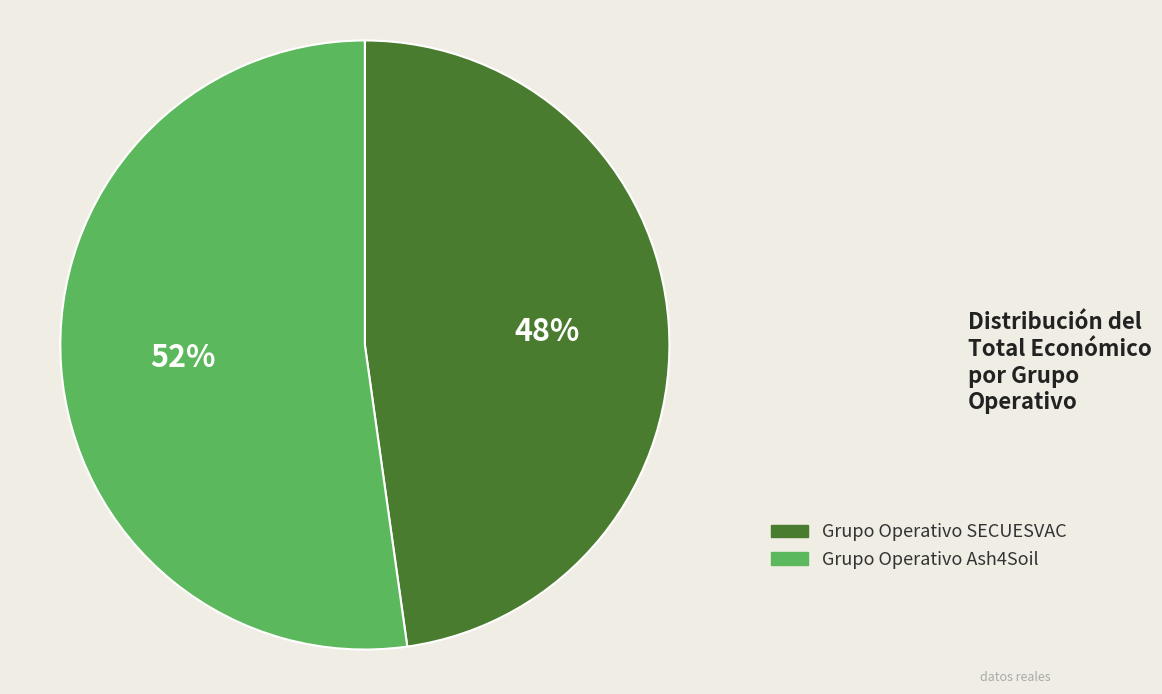

What percentage is the Grupo Operativo Ash4Soil slice, to the nearest percent?

52%